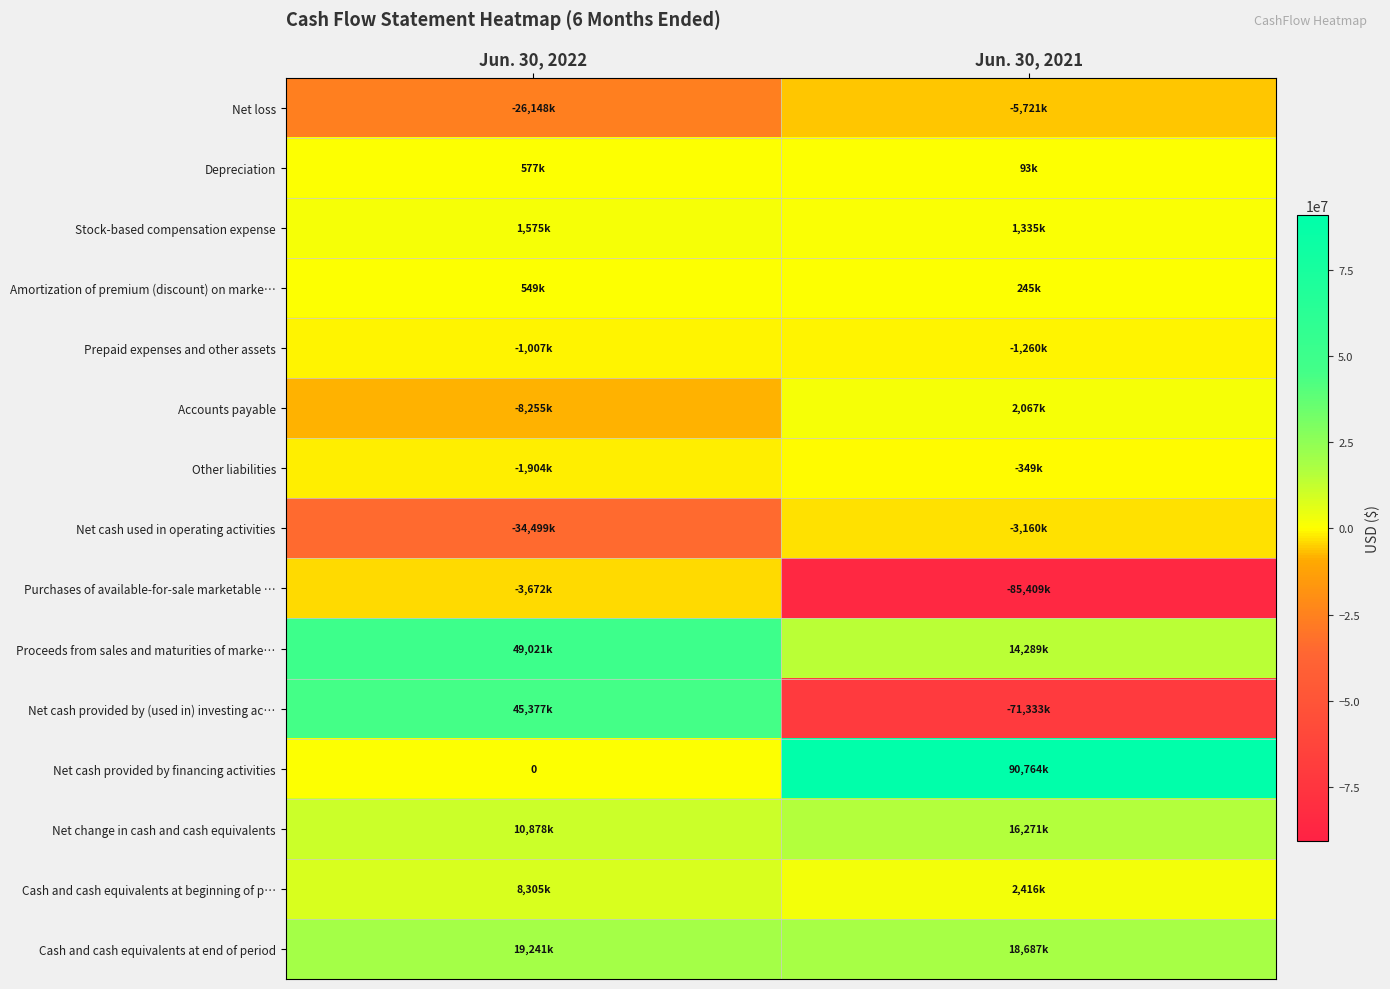

At which category is the sum across all series the highest?

Jun. 30, 2022